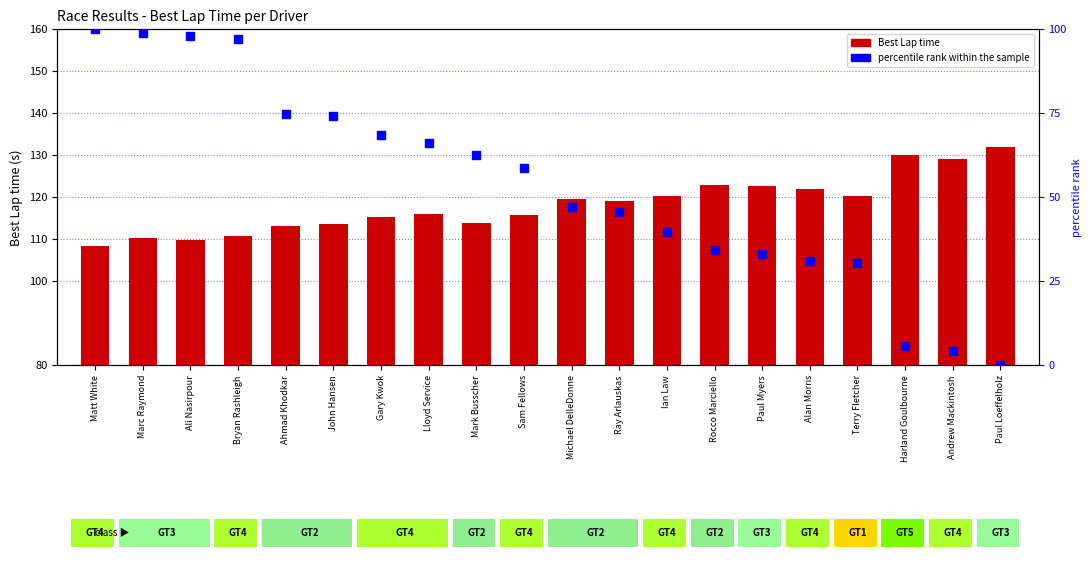

Is the value of Best Lap time at Andrew Mackintosh greater than the value of percentile rank within the sample at Terry Fletcher?

Yes